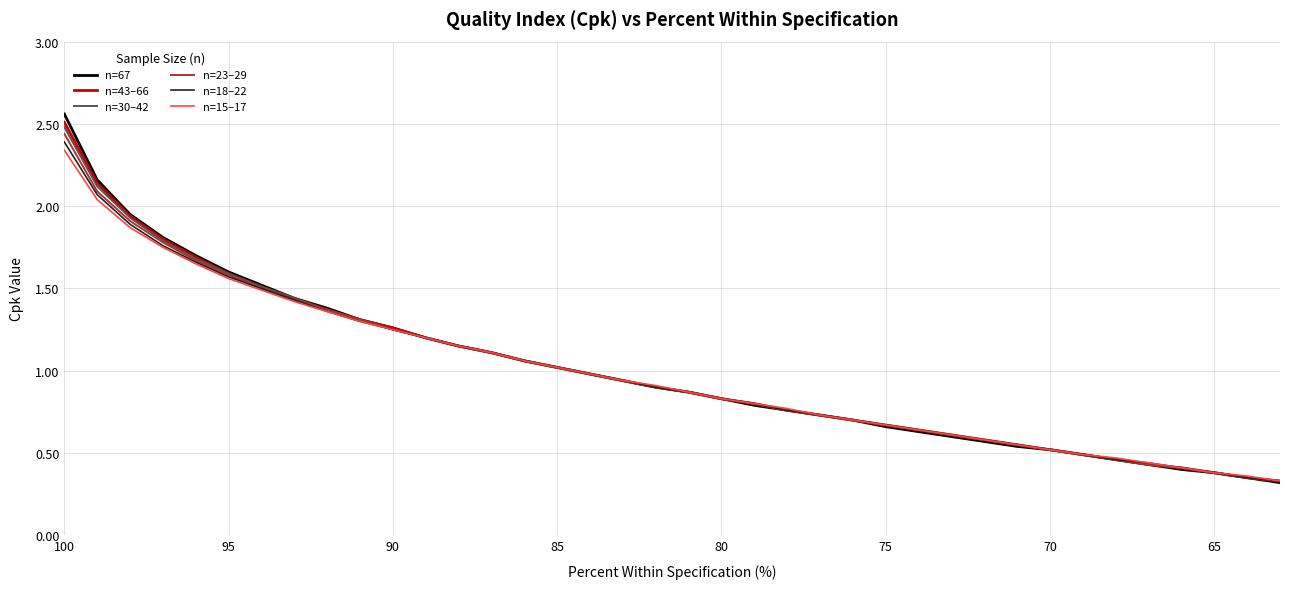

Is this an area chart (filled region under the line)?

No